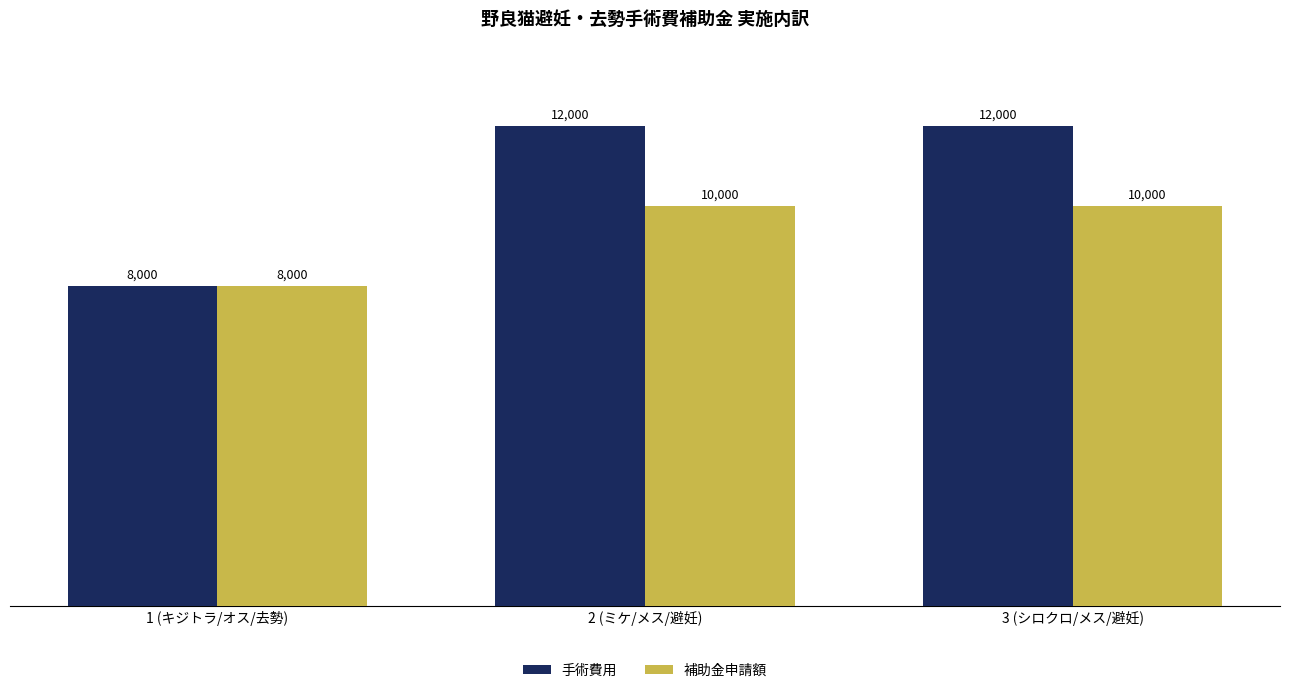

Is the value of 手術費用 at 3 (シロクロ/メス/避妊) greater than the value of 補助金申請額 at 1 (キジトラ/オス/去勢)?

Yes